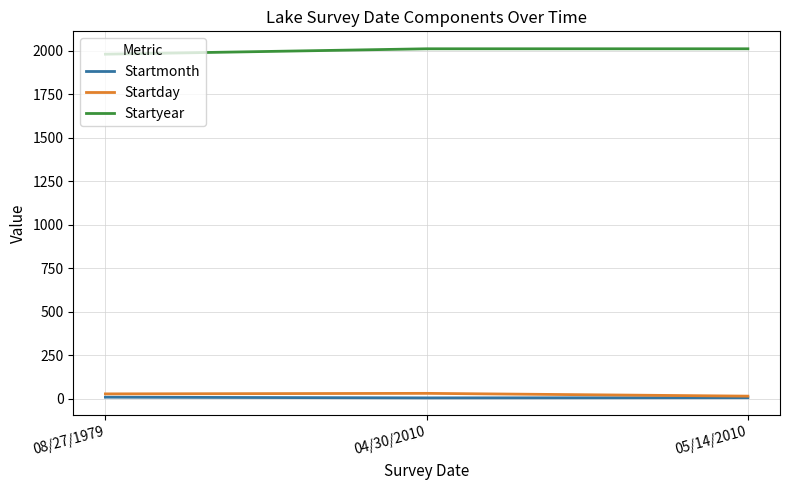

The Startyear series shows 2010 at 05/14/2010. True or false?

True